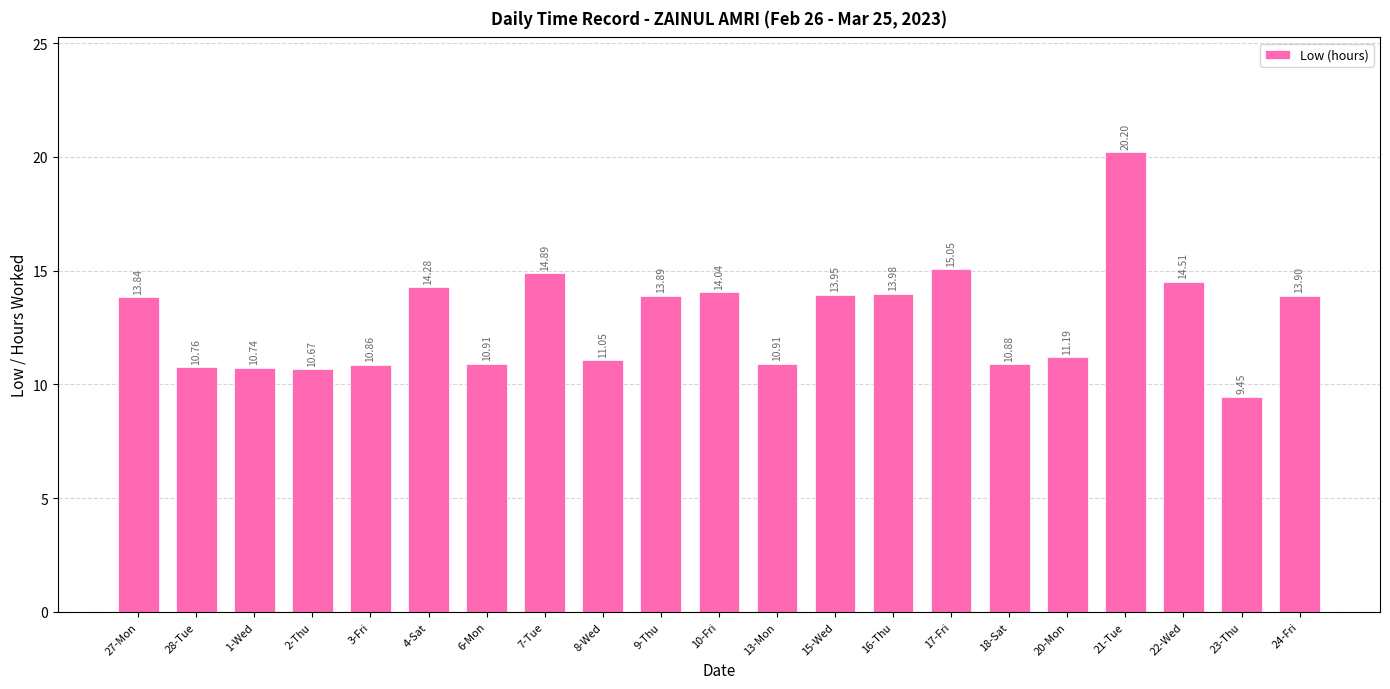

What is the difference between the values at 7-Tue and 20-Mon?

3.7